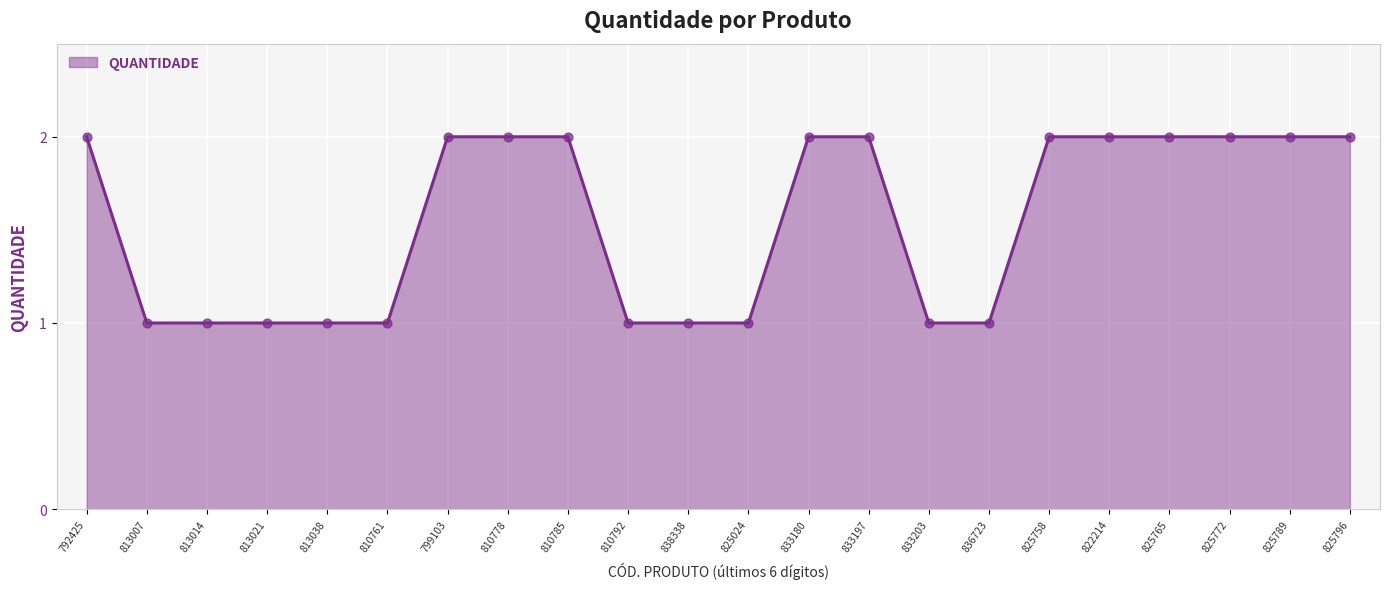

Between 825024 and 825796, which is larger?

825796